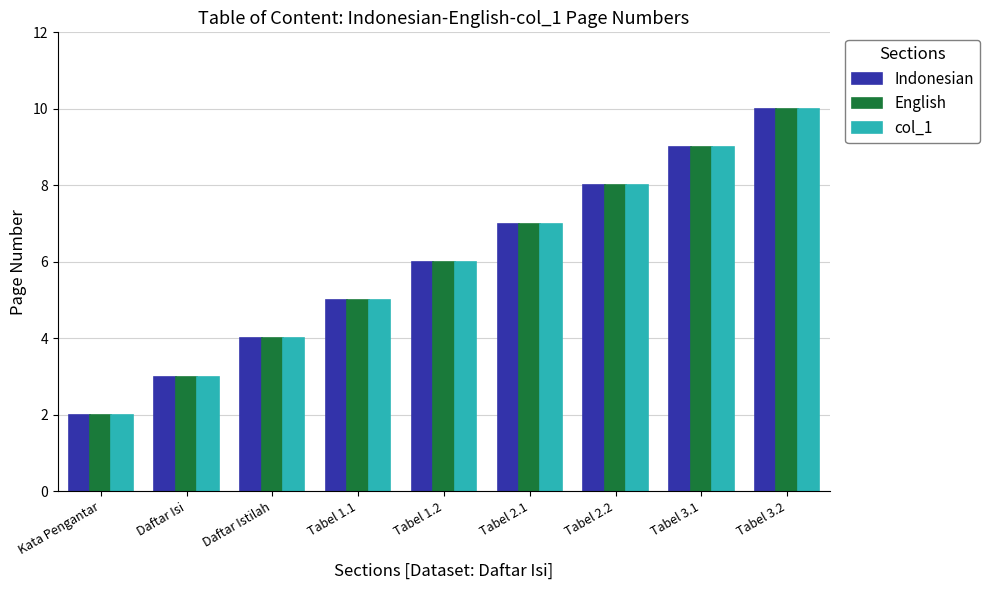

List the labels in order of col_1 value, smallest first.

Kata Pengantar, Daftar Isi, Daftar Istilah, Tabel 1.1, Tabel 1.2, Tabel 2.1, Tabel 2.2, Tabel 3.1, Tabel 3.2